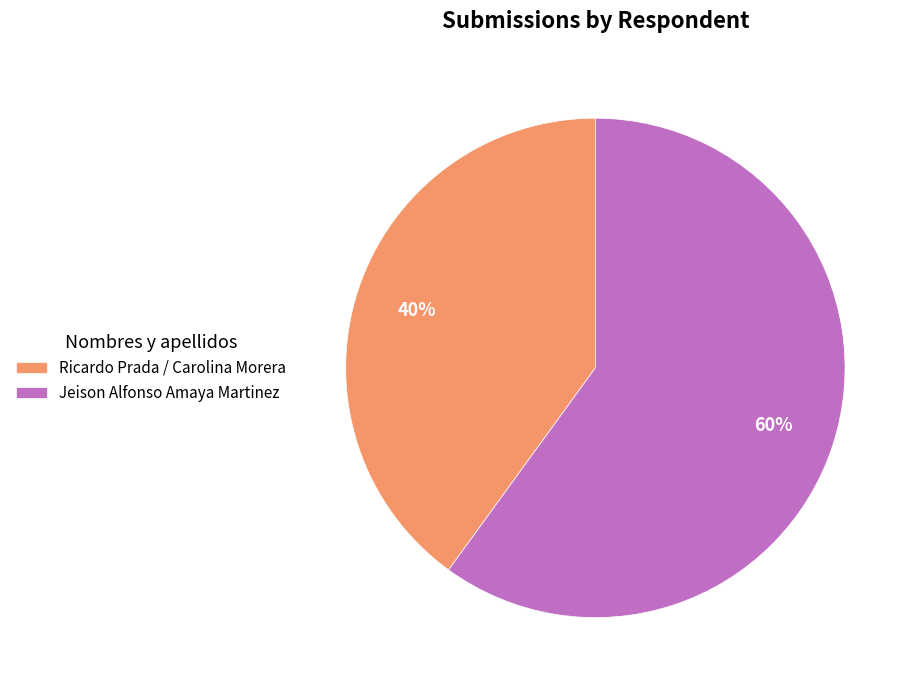

Rank the categories by value from lowest to highest.

Ricardo Prada / Carolina Morera, Jeison Alfonso Amaya Martinez